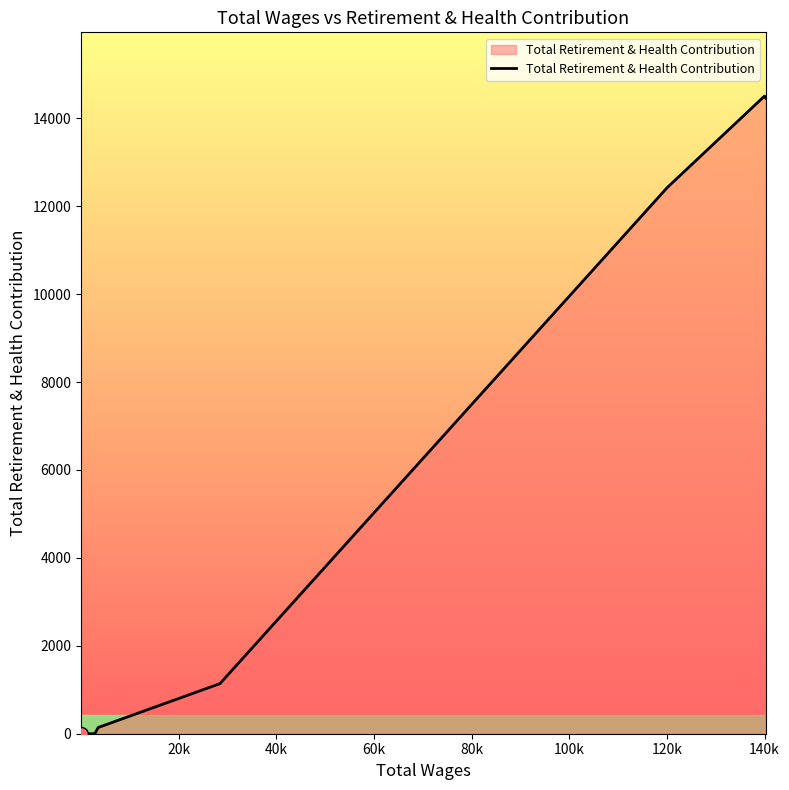

Count the number of values greater than 0.

7